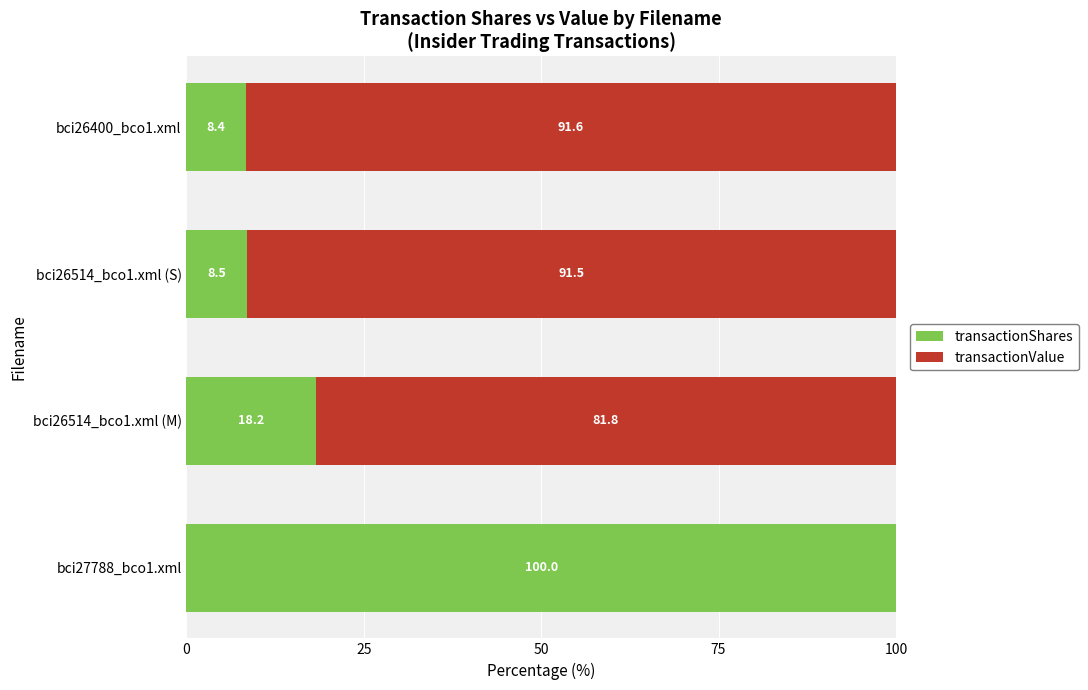

What is the sum of all transactionShares values?

135.1